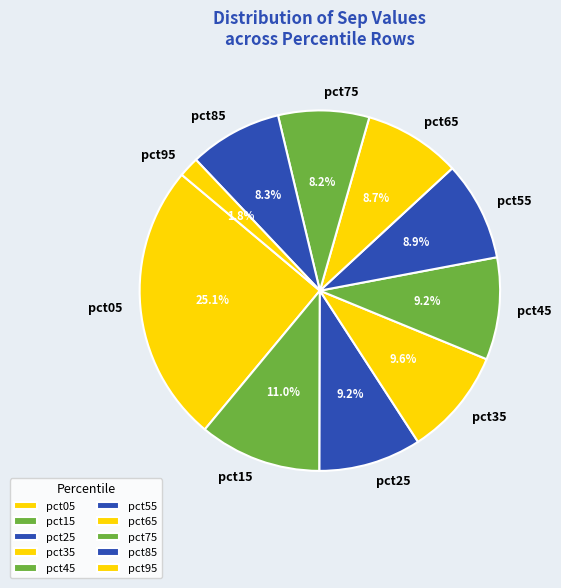

To the nearest percent, what is the difference between the largest and smallest slice percentages?

23%